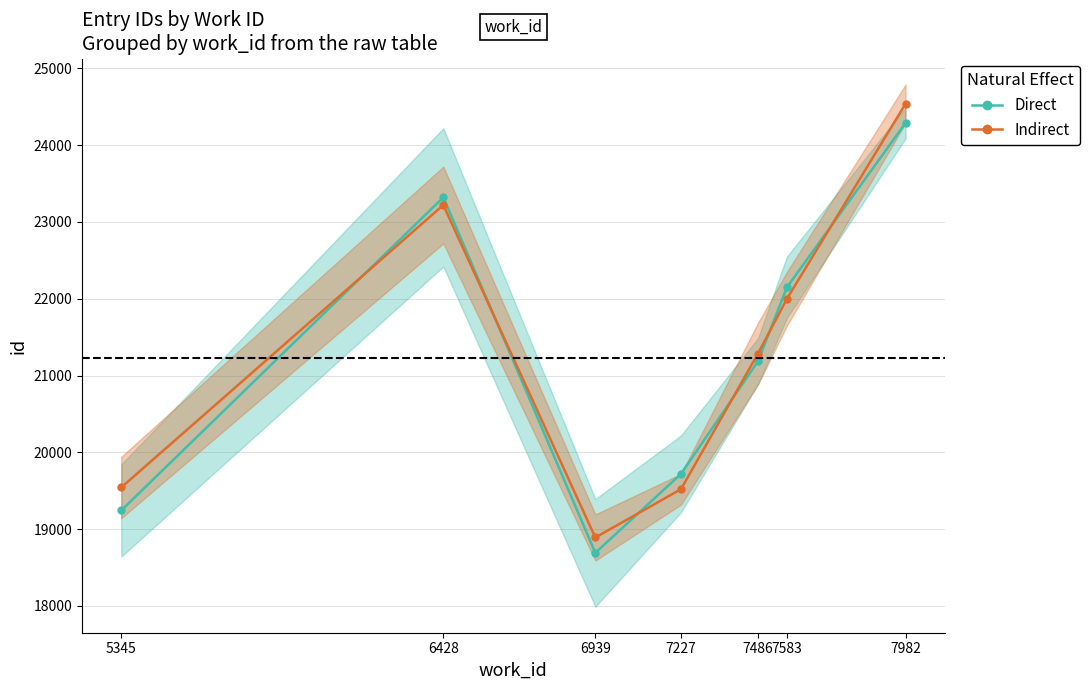

The Indirect series shows 29517.1 at 5345. True or false?

False